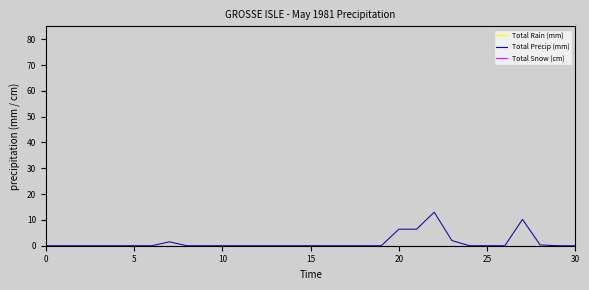

Does the chart display data point markers on the line(s)?

No